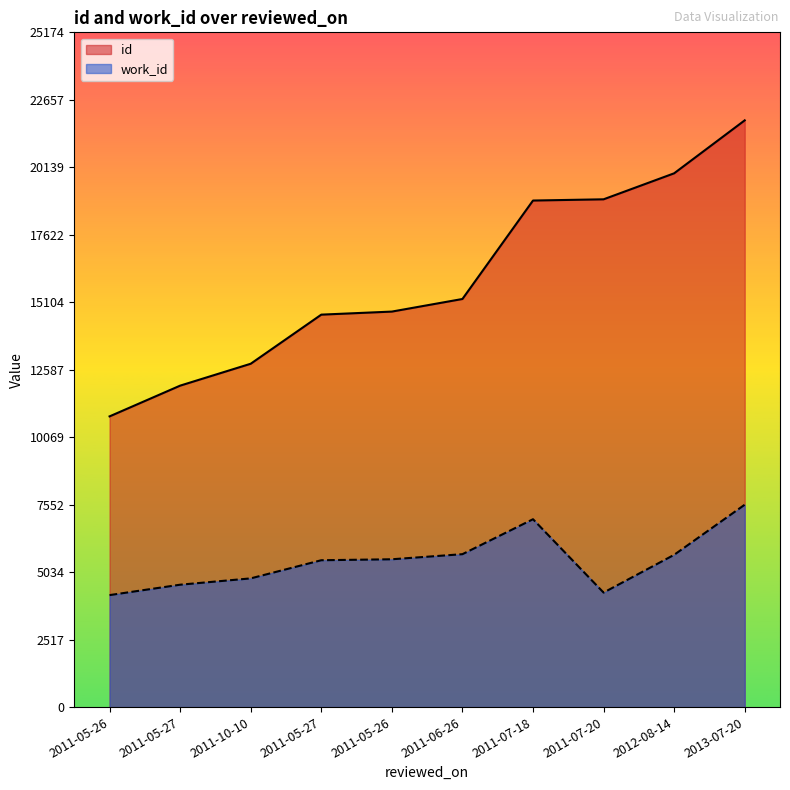

Count the number of categories in the chart.

10